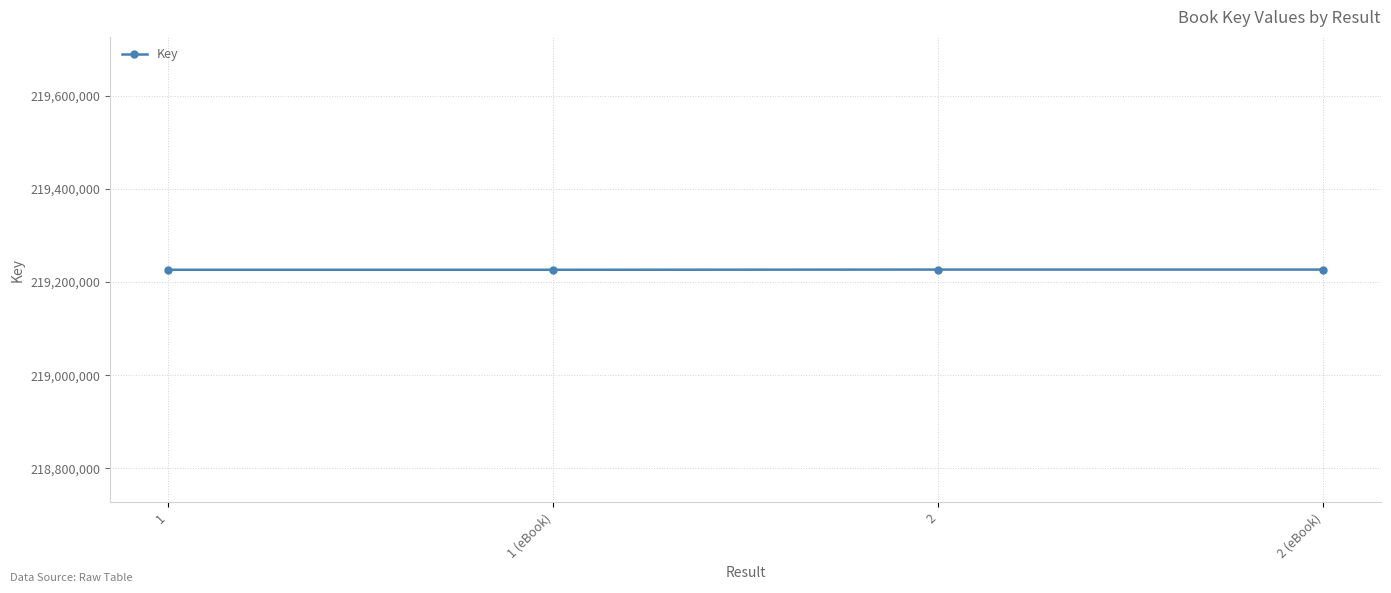

The value at 1 (eBook) is 104852800. True or false?

False